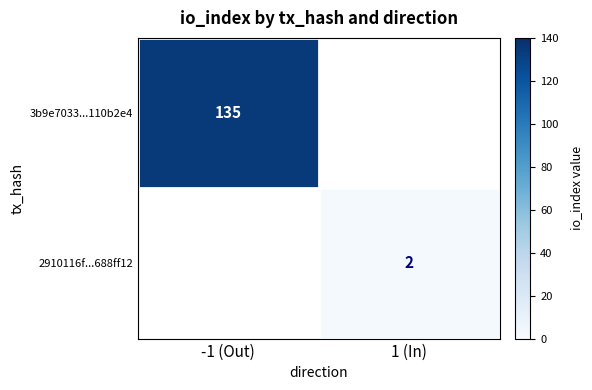

True or false: 2910116f...688ff12 has a value of 2 at 1 (In).

True